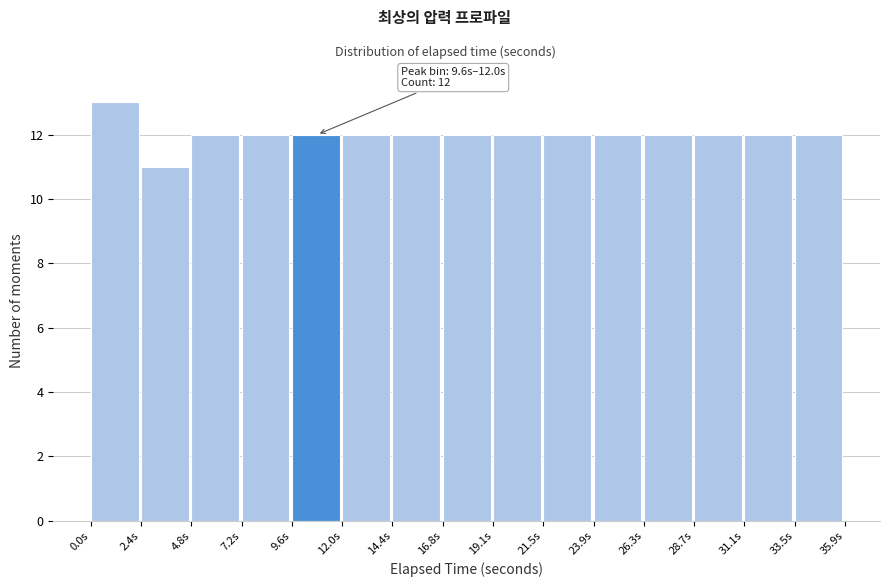

Over which range of the x-axis is the bar tallest?

0.0 to 2.5